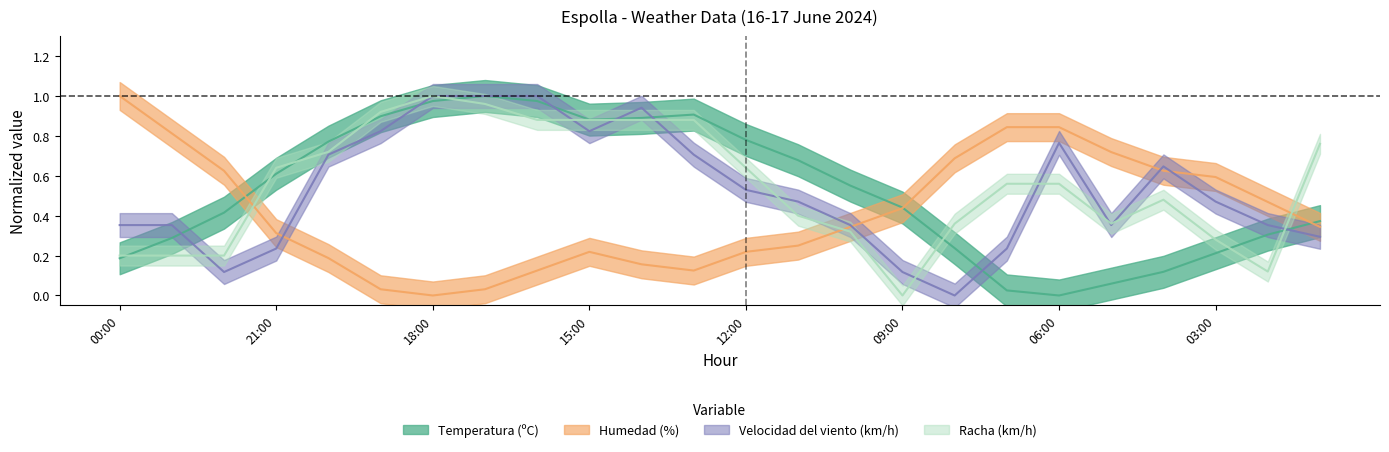

At which category is the sum across all series the highest?

17:00